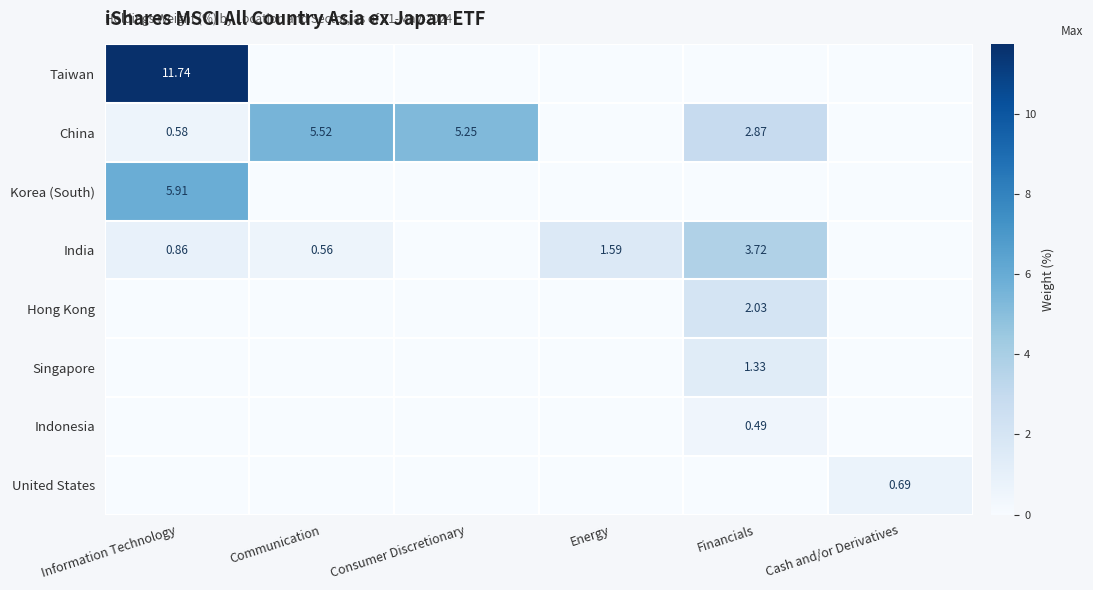

At which category is the sum across all series the highest?

Information Technology